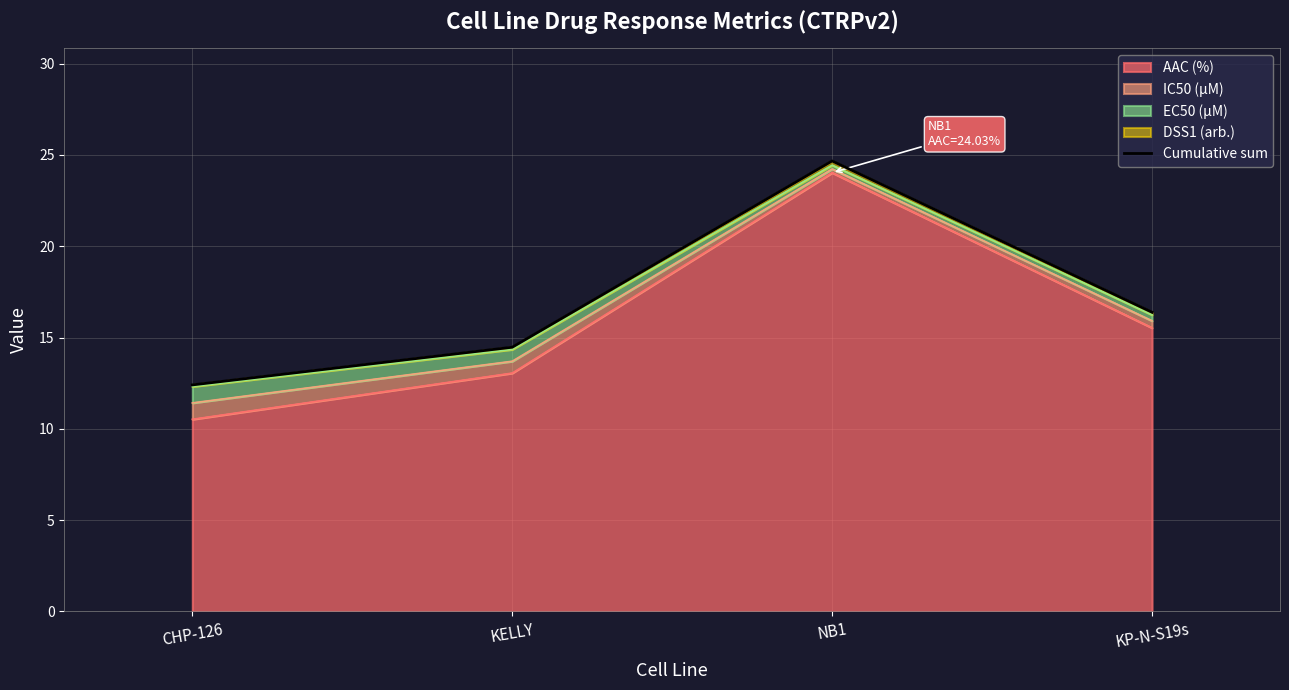

How many data points does each series have?

4